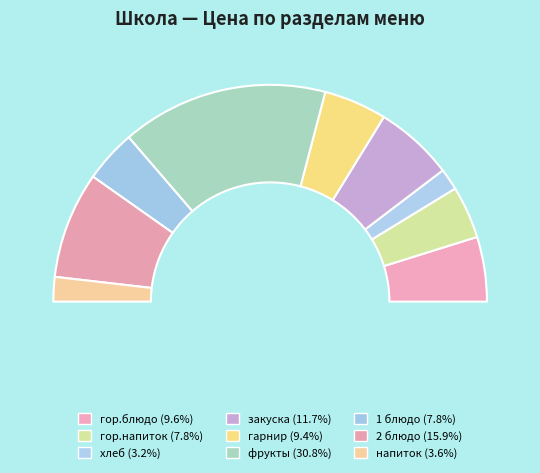

Does закуска represent more than half of the total?

No